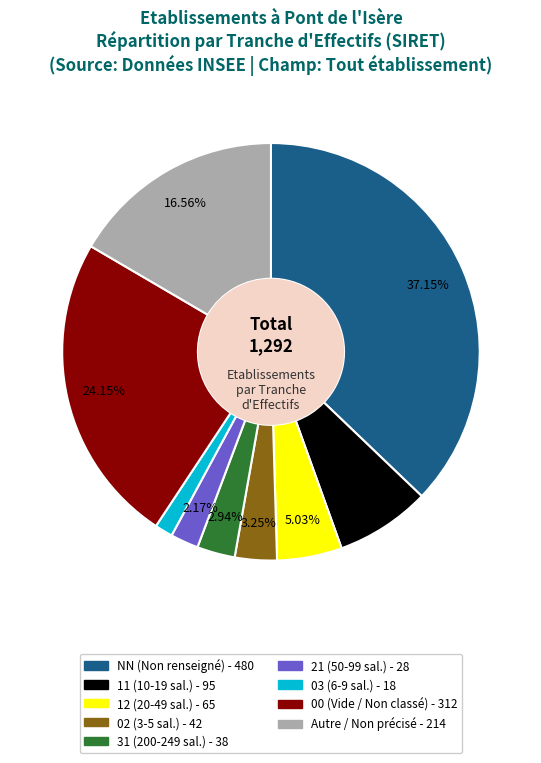

Is there any slice that represents more than half of the pie?

No